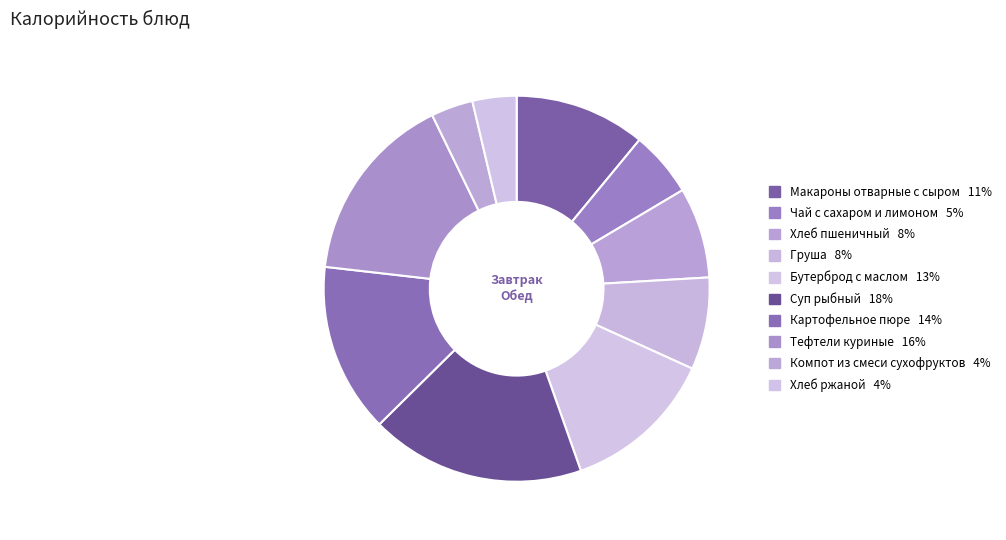

Rank the categories by value from highest to lowest.

Суп рыбный, Тефтели куриные, Картофельное пюре, Бутерброд с маслом, Макароны отварные с сыром, Груша, Хлеб пшеничный, Чай с сахаром и лимоном, Хлеб ржаной, Компот из смеси сухофруктов